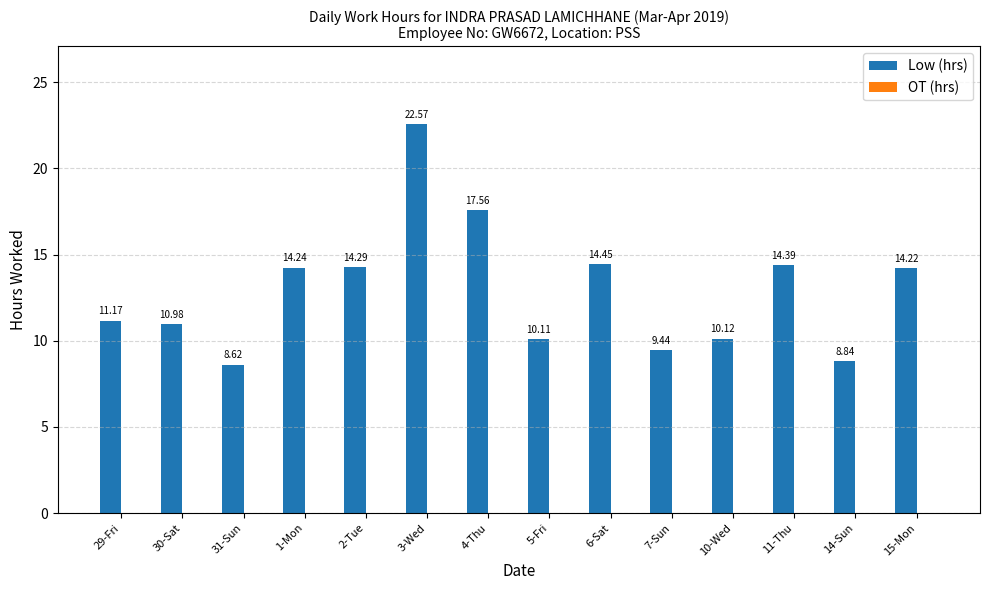

What is the sum of the values at 3-Wed and 6-Sat?

37.0